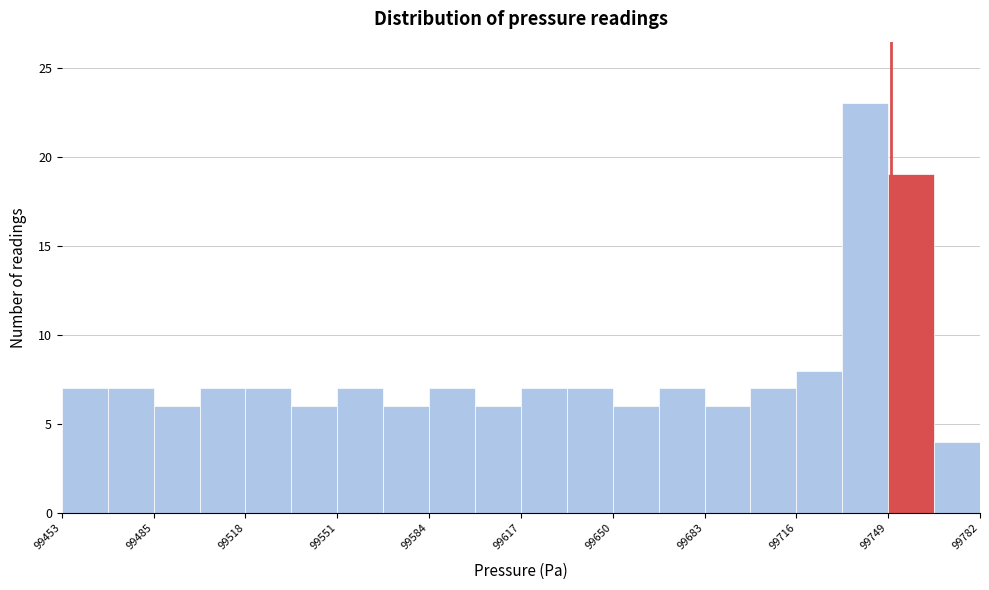

Read against the x-axis, roughly where is the centre of the tallest bar?

99740